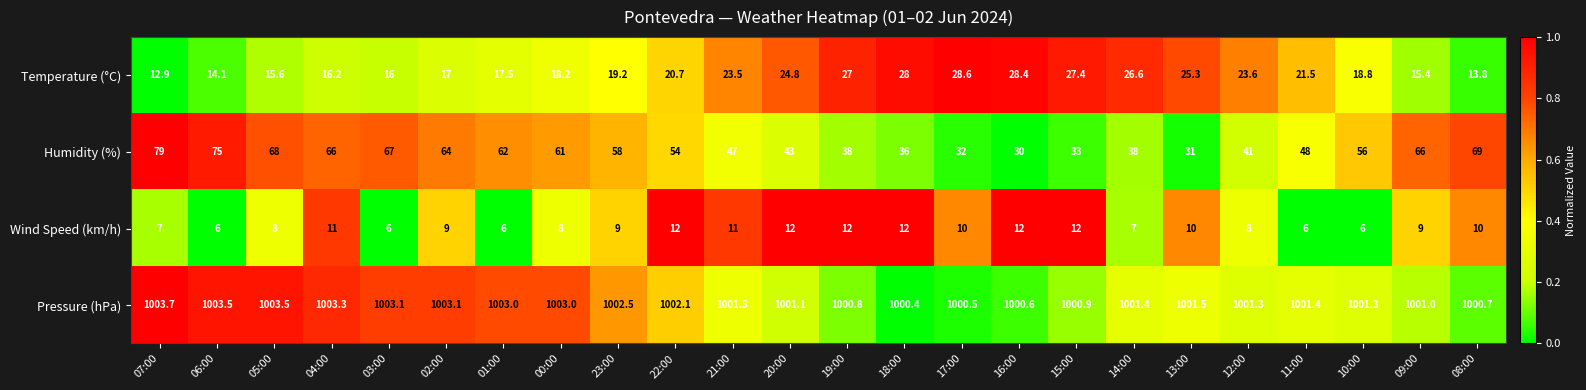

What is the difference between the maximum and minimum values in the Temperature (°C) series?

15.7